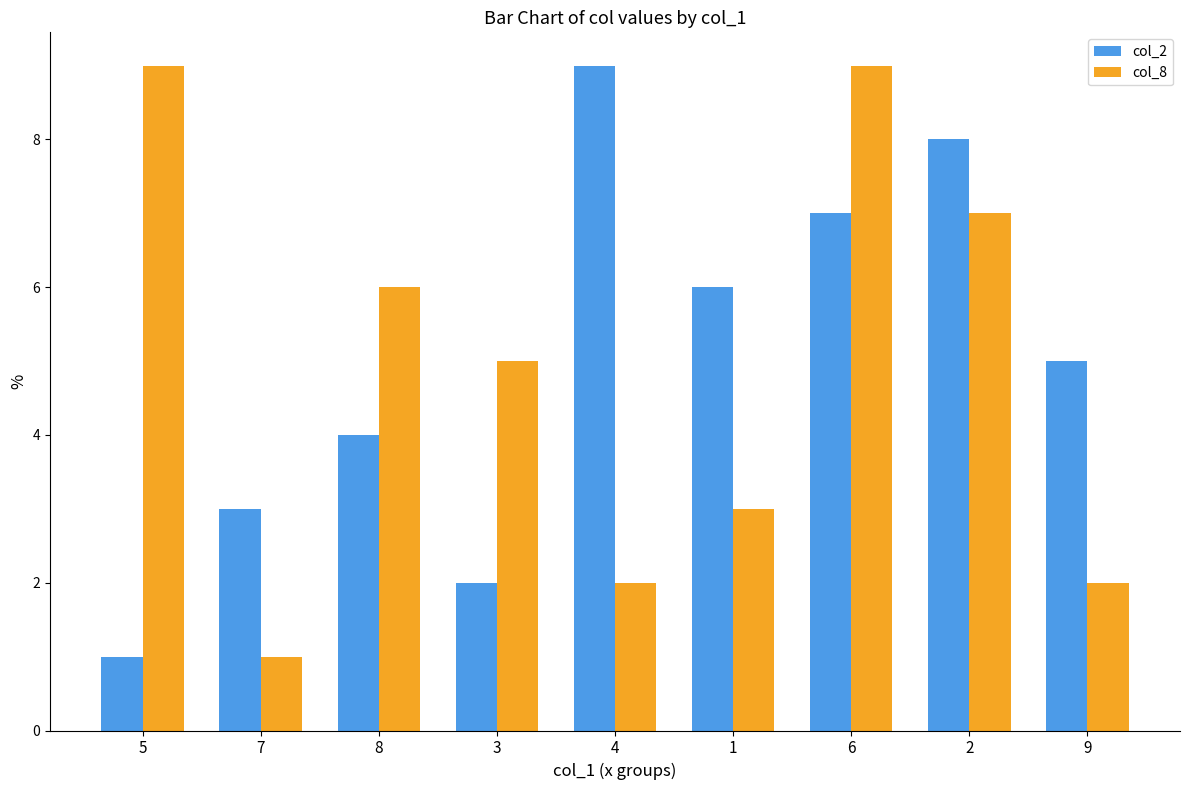

The value of col_2 at 7 is 3. True or false?

True